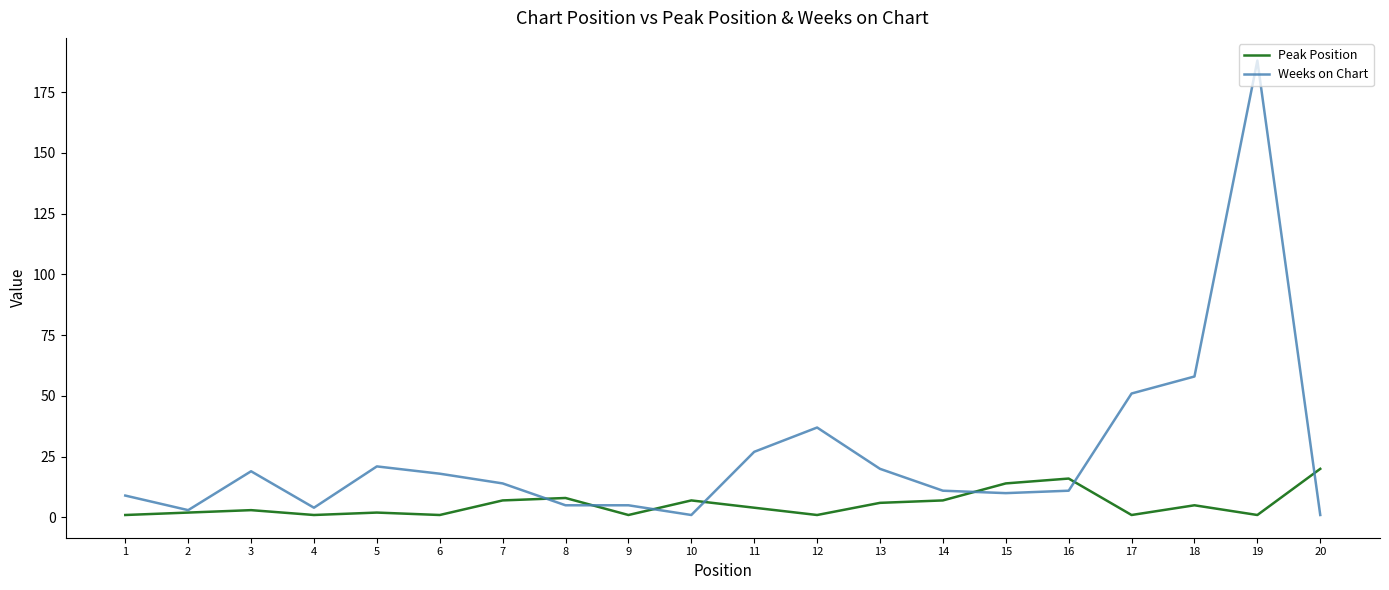

At 17, list the series in order from smallest to largest.

Peak Position, Weeks on Chart